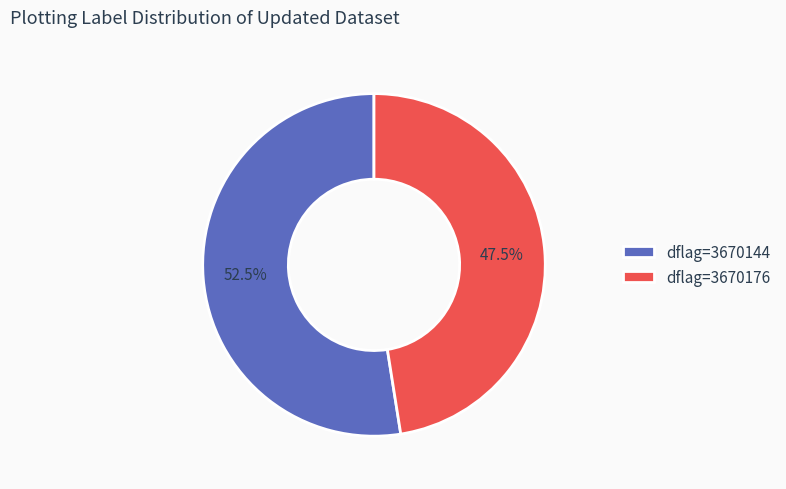

Which category accounts for the majority?

dflag=3670144